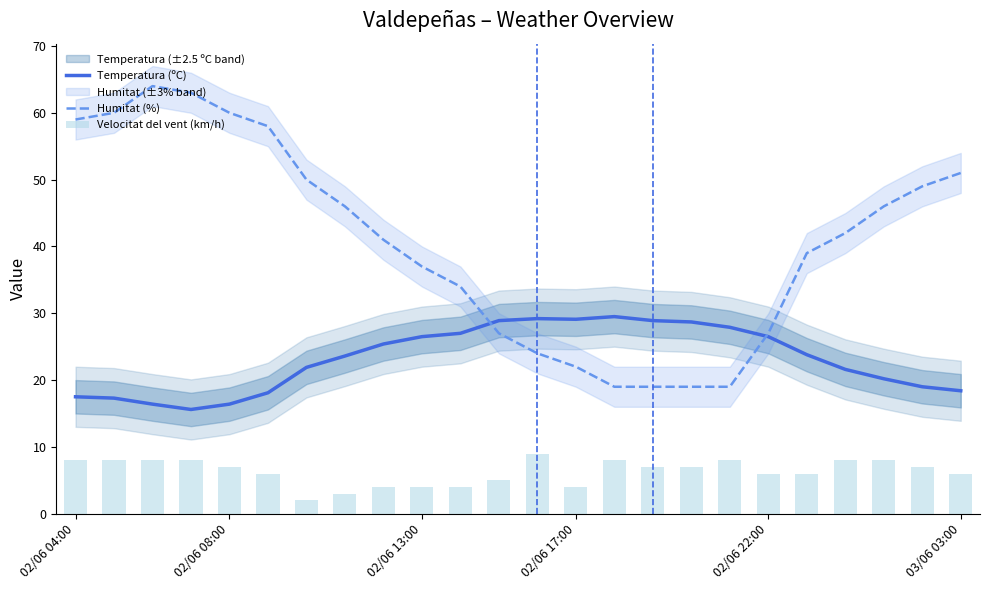

The value of Temperatura (ºC) at 10 is 9.8. True or false?

False